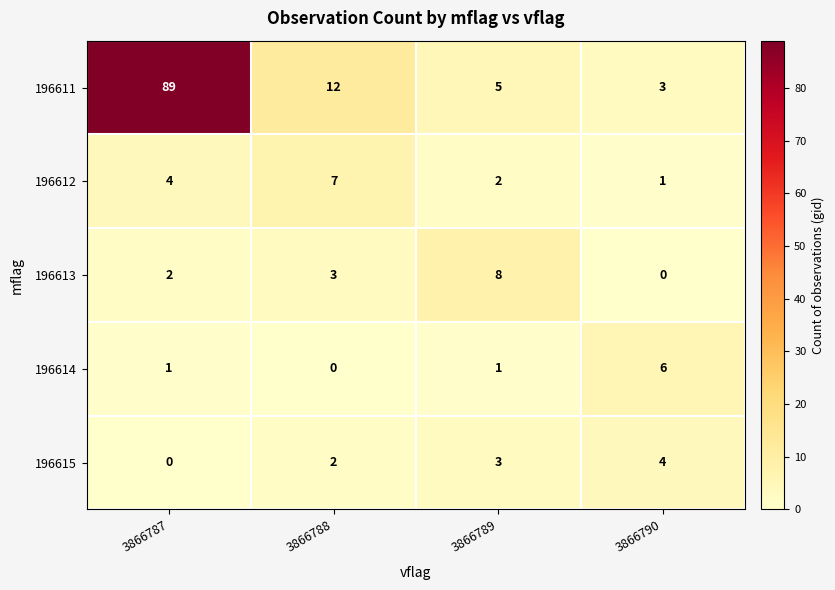

What is the sum of all 196615 values?

9